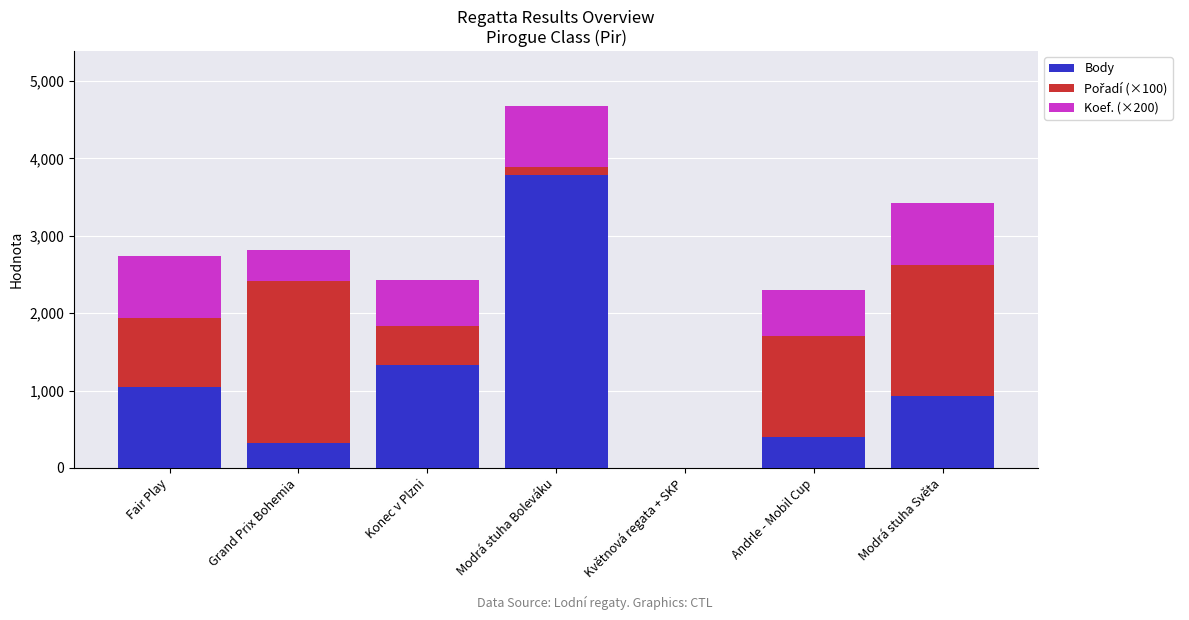

At which category is the sum across all series the highest?

Modrá stuha Boleváku